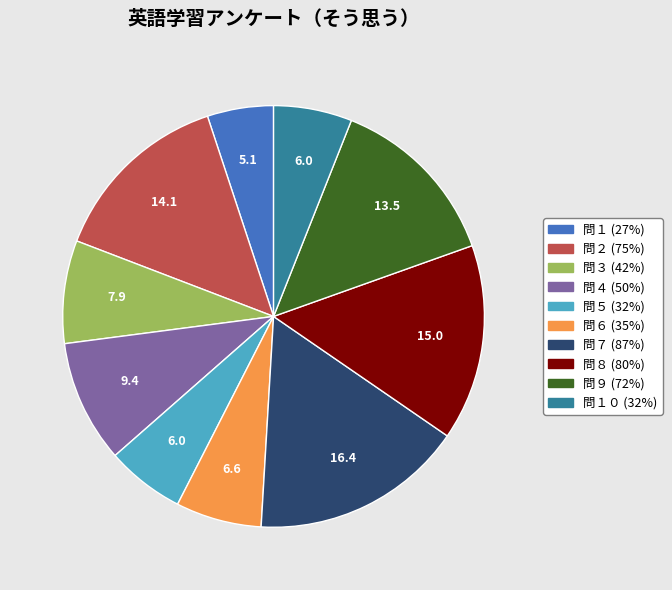

Is there any slice that represents more than half of the pie?

No